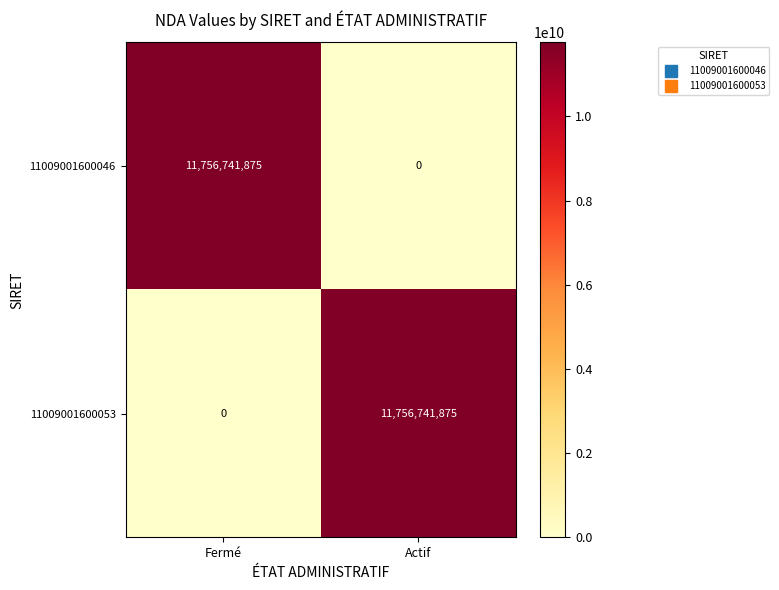

The value of 11009001600046 at Fermé is 11756741875. True or false?

True